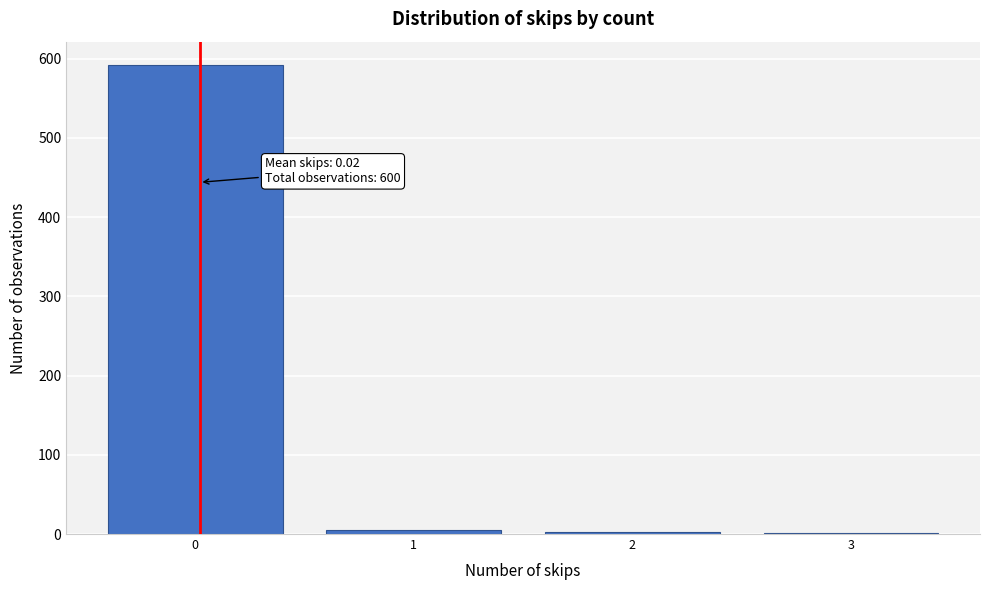

What is the sum of all values?

600